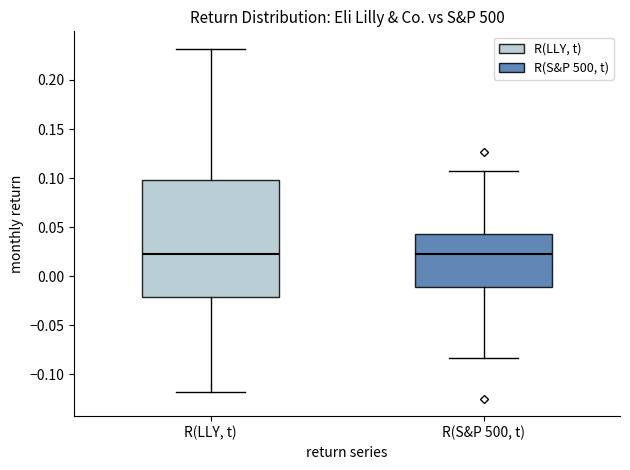

Reading left to right, read every box against the y-axis: the position of its median line, the range the box covers, and the ends of its whiskers. The values are not printed on the chart, so give them approximately, as read against the axis.

R(LLY, t): median 0.025, box -0.020 to 0.100, whiskers -0.120 to 0.230
R(S&P 500, t): median 0.020, box -0.010 to 0.040, whiskers -0.085 to 0.110